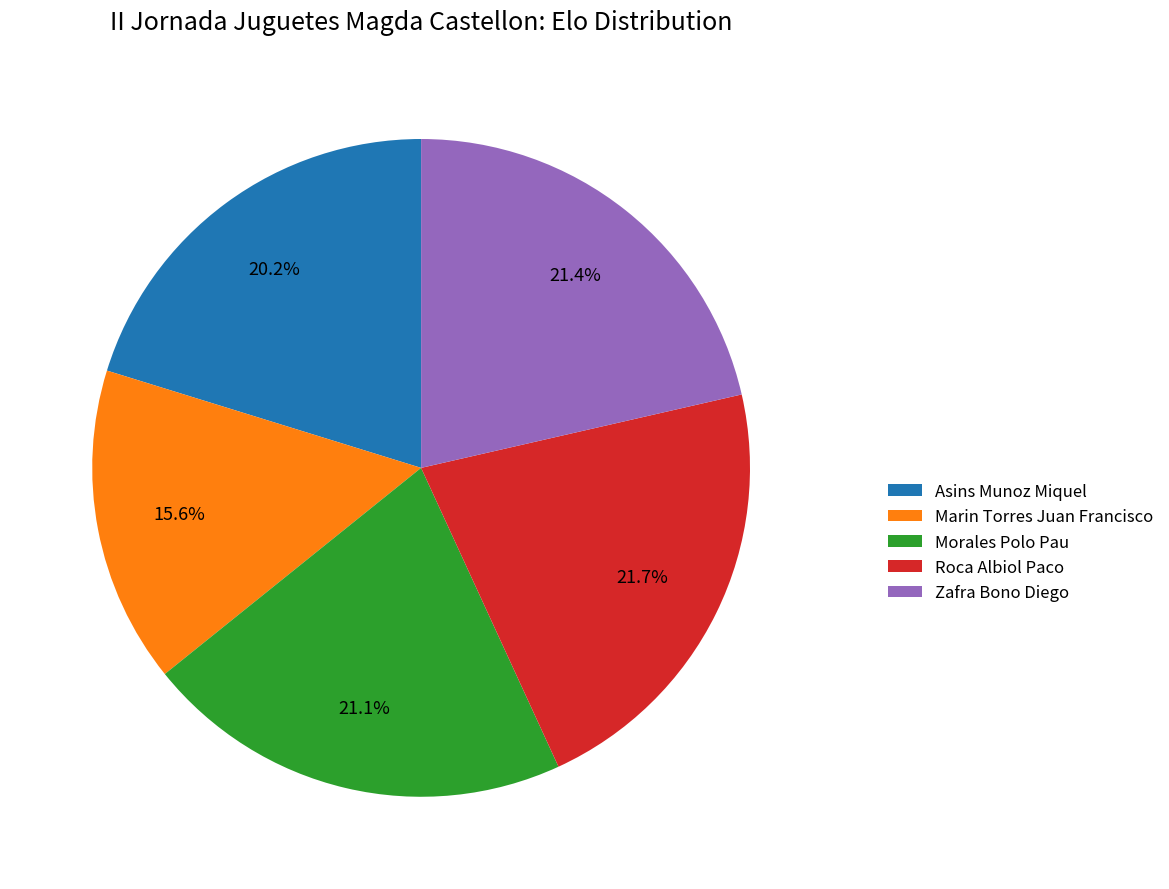

How many segments does this pie chart have?

5